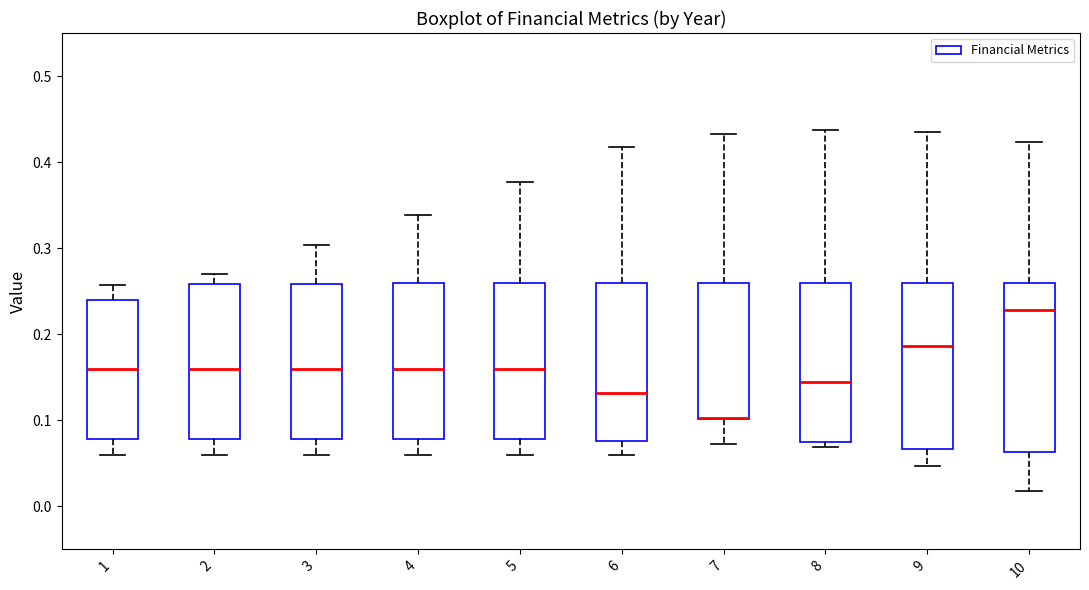

Reading left to right, transcribe this box plot: for each box, give where its median line is, the range the box spans, and where its two whiskers end, as read against the y-axis. The values are not printed on the chart, so give them approximately, as read against the axis.

1: median 0.16, box 0.08 to 0.24, whiskers 0.06 to 0.26
2: median 0.16, box 0.08 to 0.26, whiskers 0.06 to 0.27
3: median 0.16, box 0.08 to 0.26, whiskers 0.06 to 0.30
4: median 0.16, box 0.08 to 0.26, whiskers 0.06 to 0.34
5: median 0.16, box 0.08 to 0.26, whiskers 0.06 to 0.38
6: median 0.13, box 0.08 to 0.26, whiskers 0.06 to 0.42
7: median 0.10 (drawn on the box's lower edge), box 0.10 to 0.26, whiskers 0.07 to 0.43
8: median 0.14, box 0.07 to 0.26, whiskers 0.07 (just below the box's lower edge) to 0.44
9: median 0.19, box 0.07 to 0.26, whiskers 0.05 to 0.43
10: median 0.23, box 0.06 to 0.26, whiskers 0.02 to 0.42